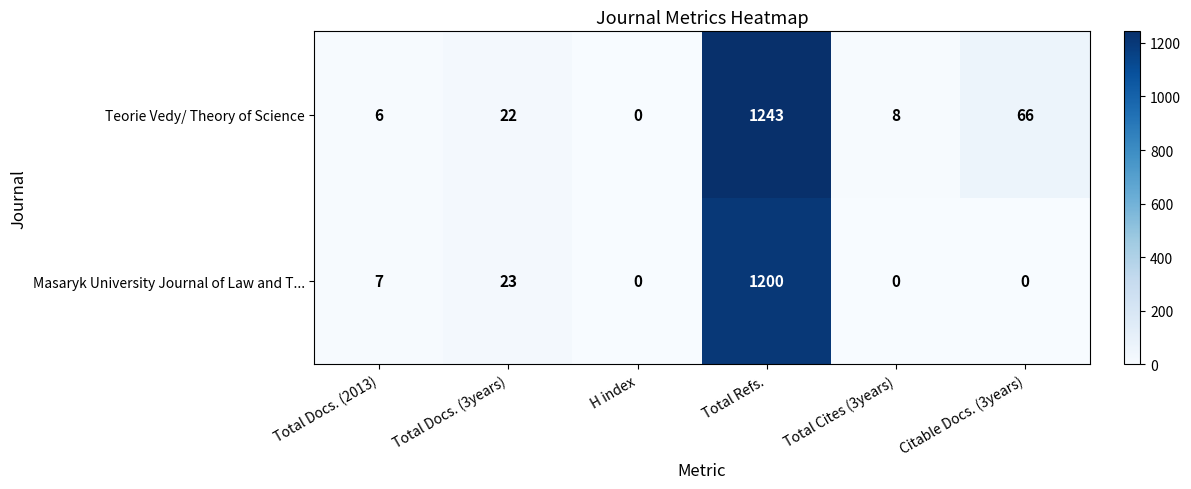

What is the highest value of the Masaryk University Journal of Law and T... series?

1200